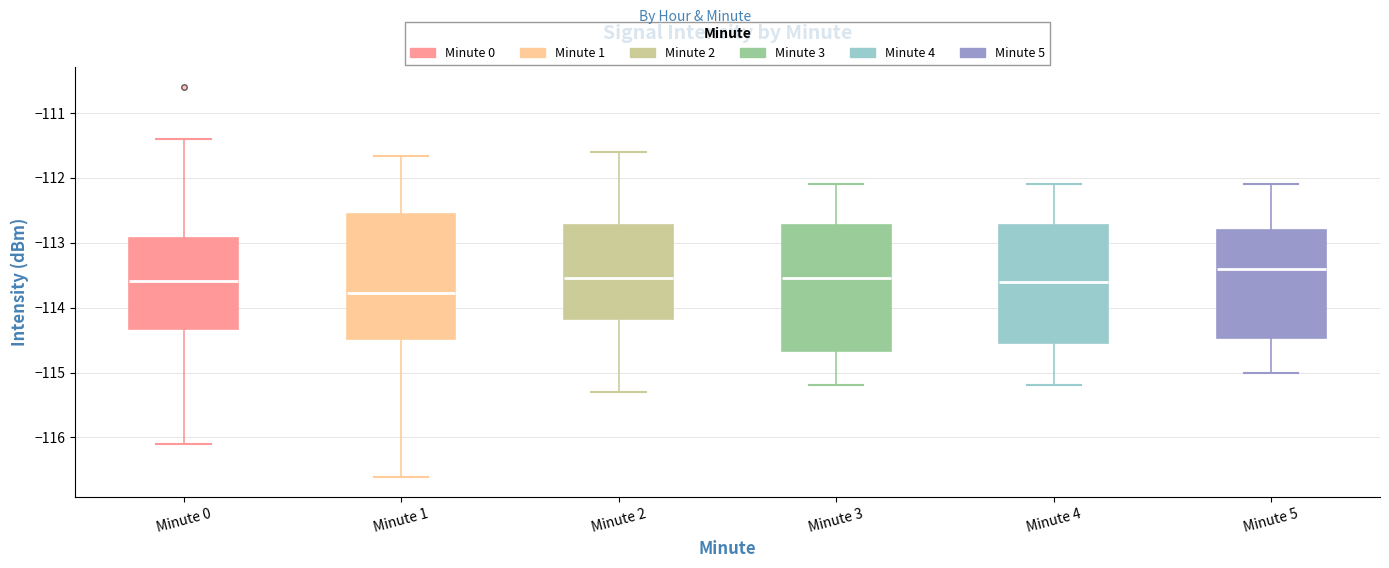

Which box has the highest median line?

Minute 5